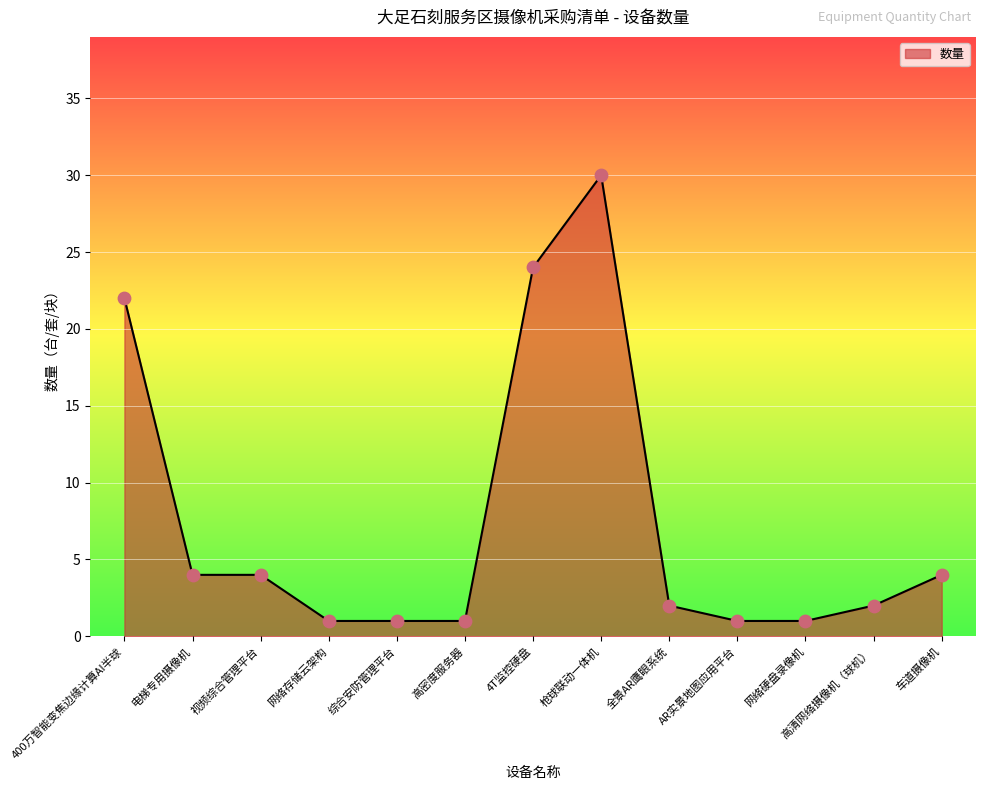

What is the change in value from 400万智能变焦边缘计算AI半球 to 网络存储云架构?

-21